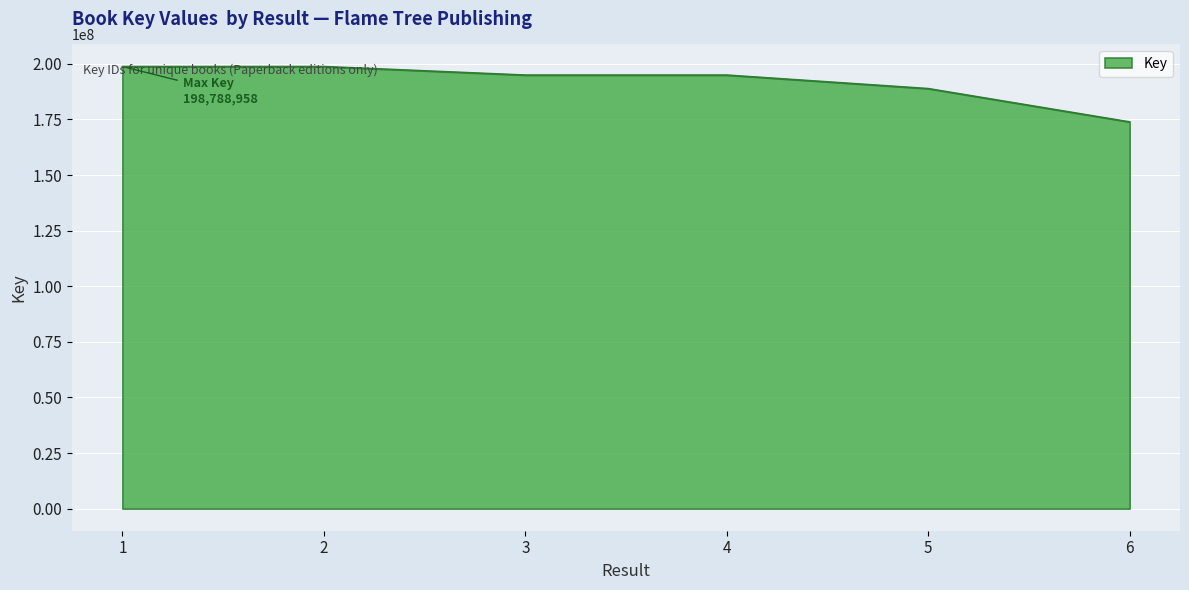

Does the chart display data point markers on the line(s)?

No